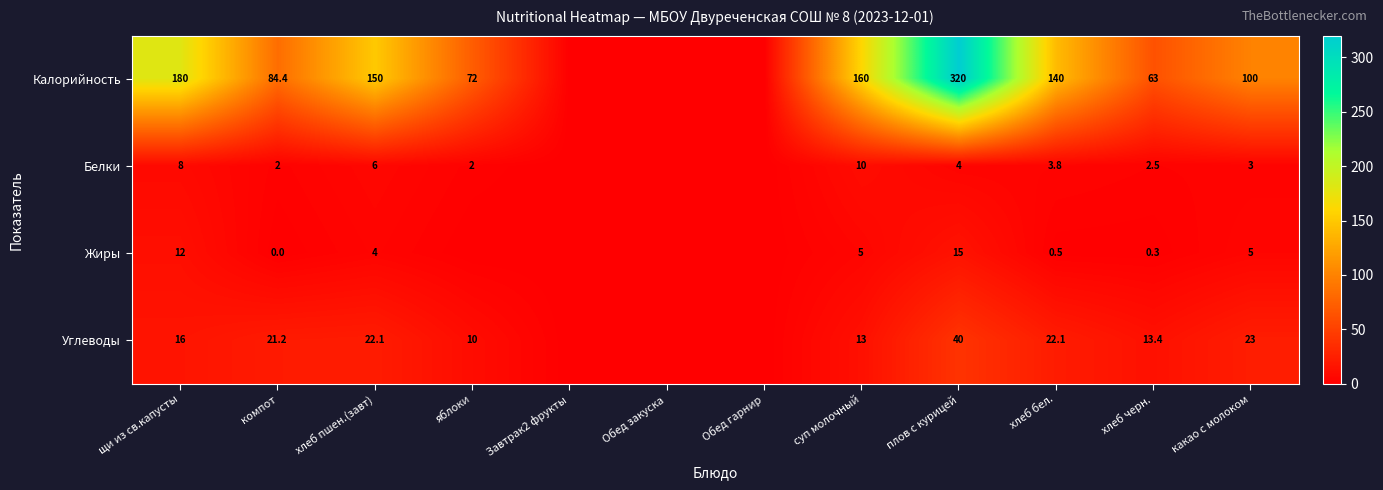

True or false: Белки has a value of 6.0 at хлеб пшен.(завт).

True